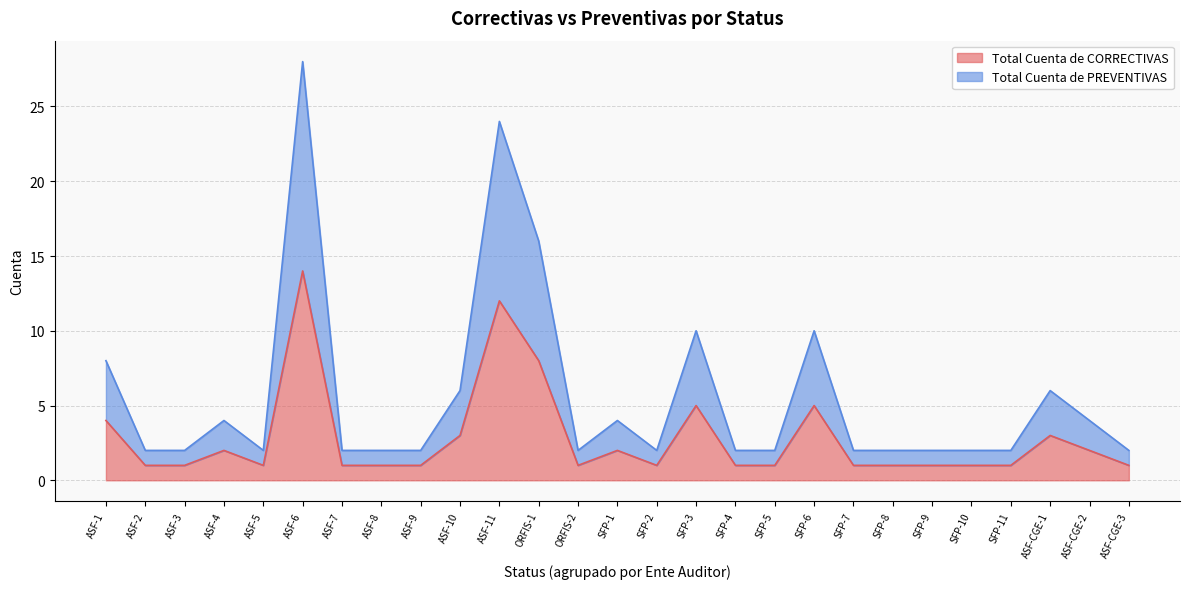

What is the average value of the Total Cuenta de CORRECTIVAS series?

3